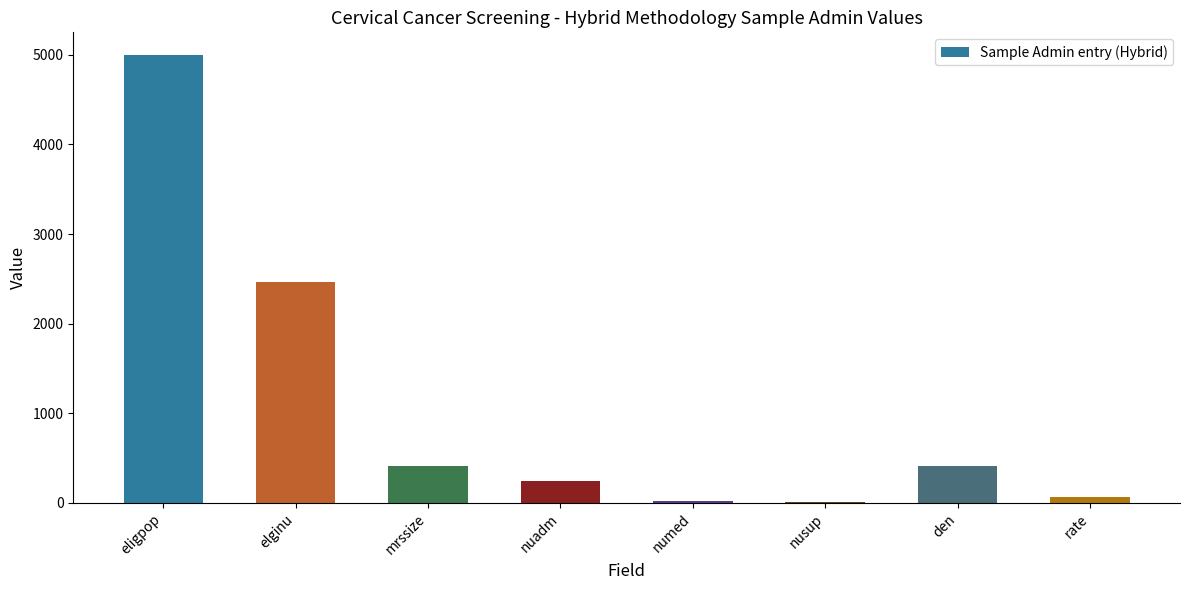

What is the sum of all values?

8630.1